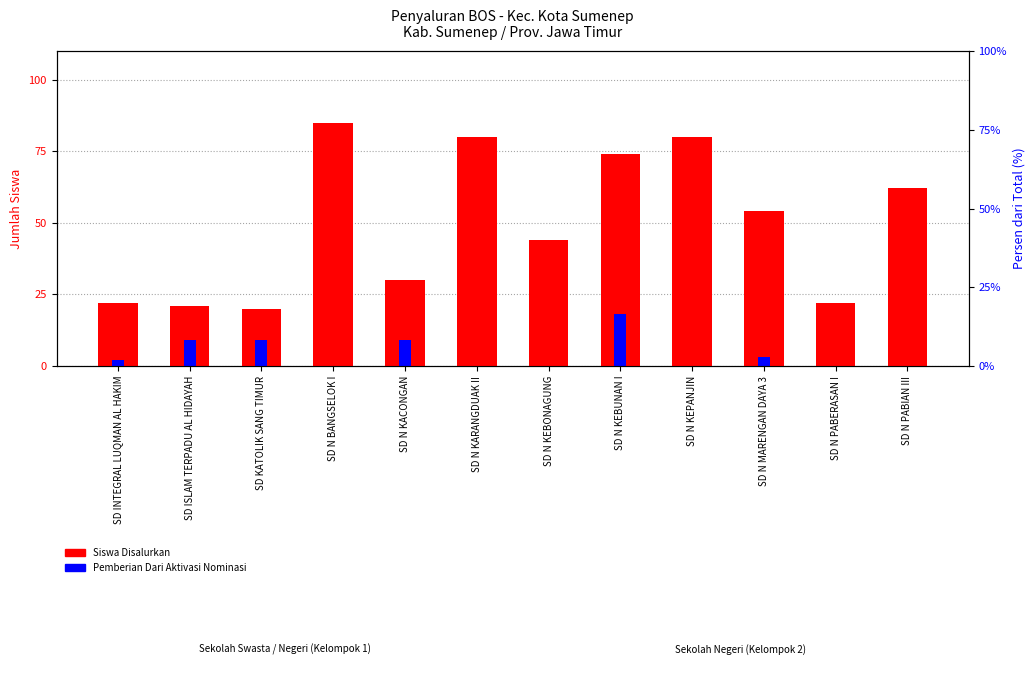

What is the difference between the Pemberian Dari Aktivasi Nominasi values at SD N PABERASAN I and SD INTEGRAL LUQMAN AL HAKIM?

2